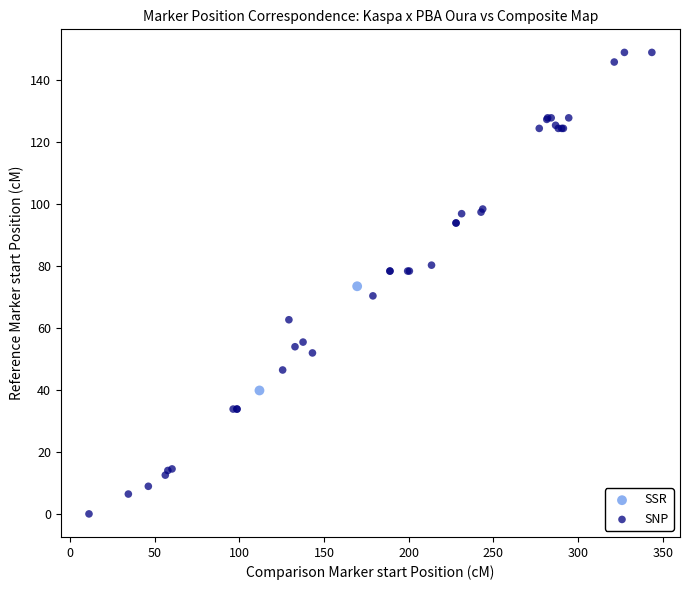

What are all the series names shown in the legend?

SSR, SNP